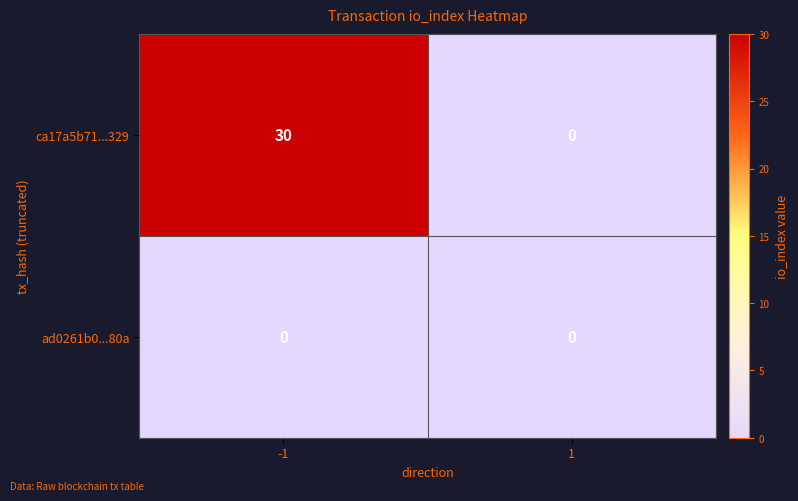

What value does the ca17a5b71...329 series have at -1?

30